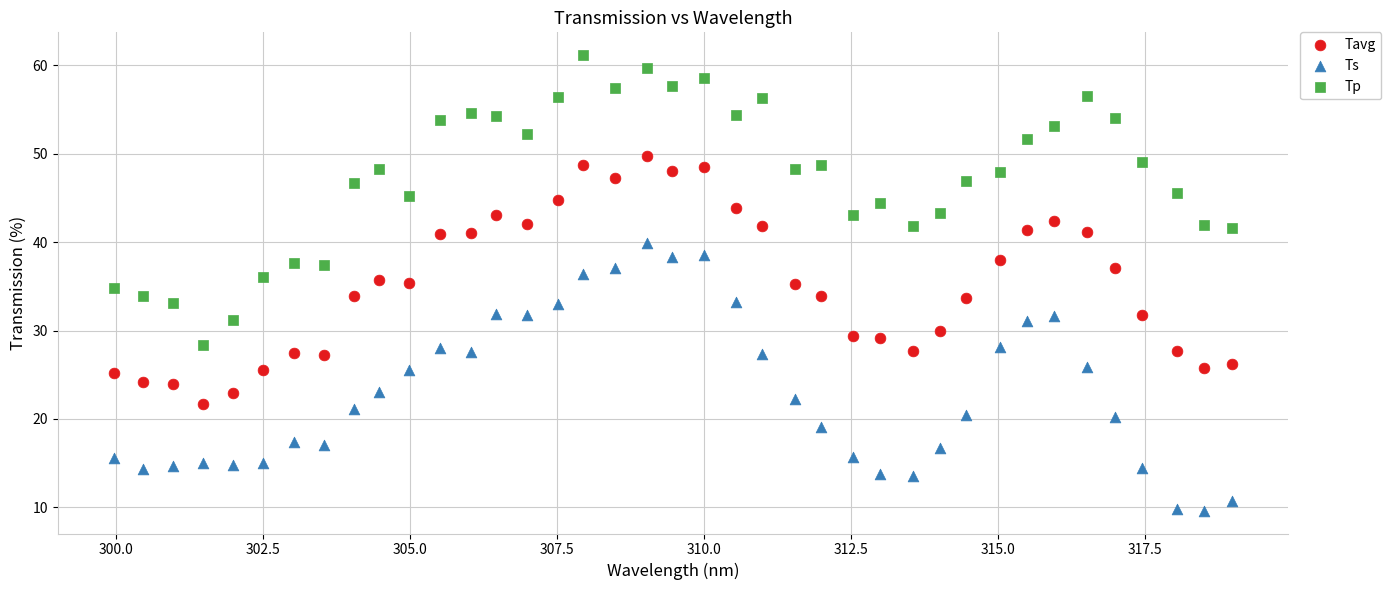

What are all the series names shown in the legend?

Tavg, Ts, Tp